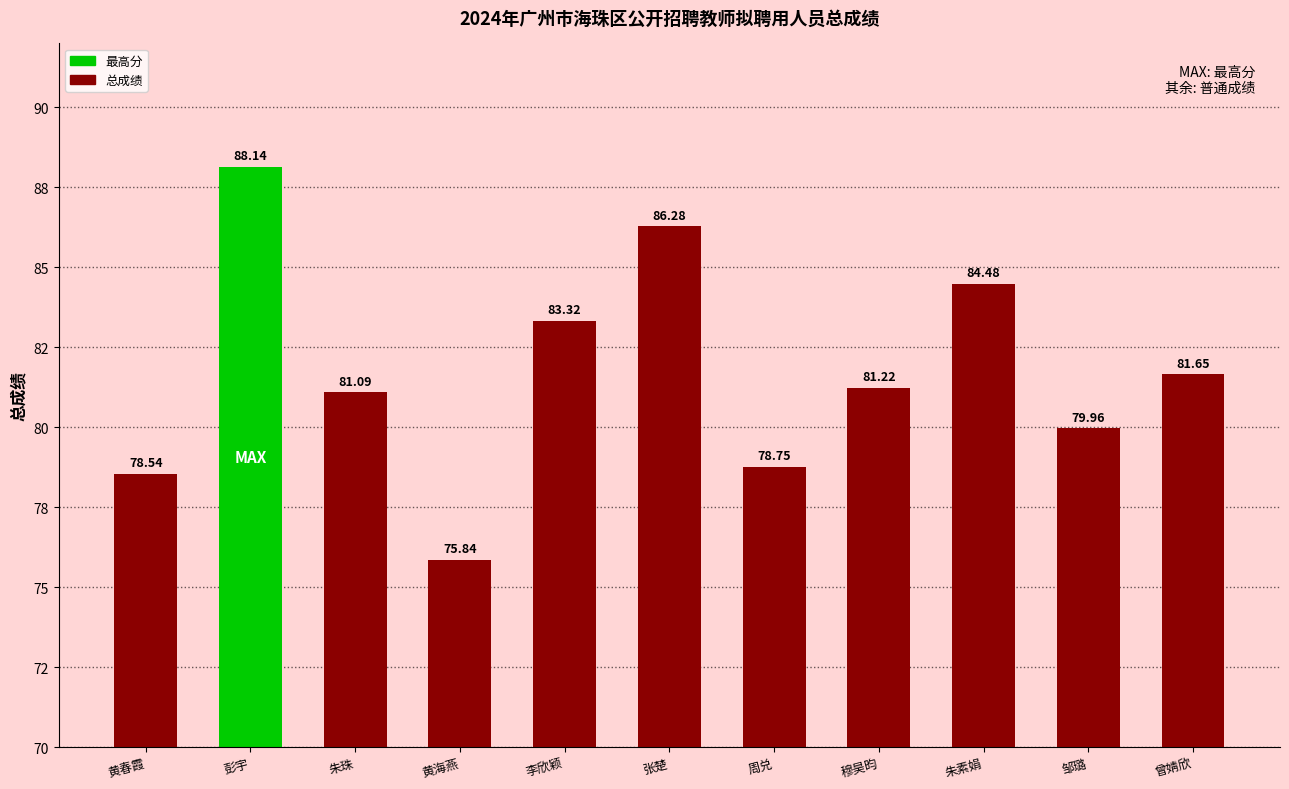

What is the change in value from 周兑 to 邹璐?

+1.2